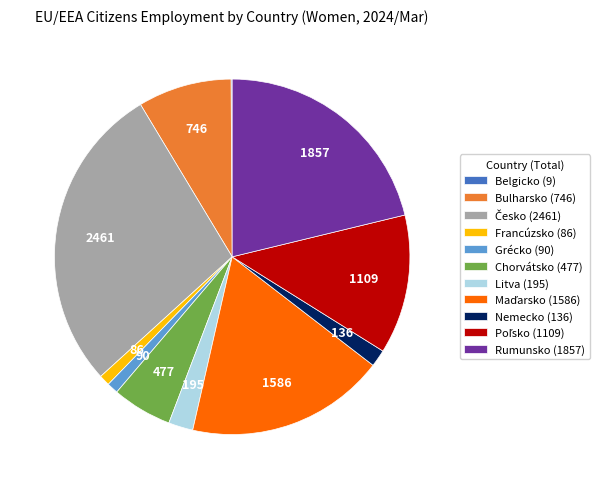

Is it true that Chorvátsko (477) is 5% of the pie?

True